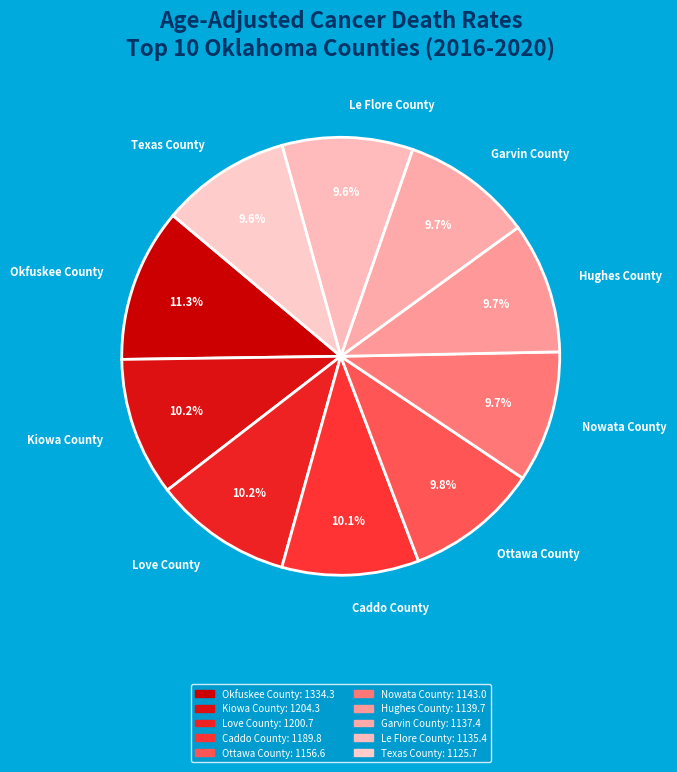

Does any single category account for the majority?

No